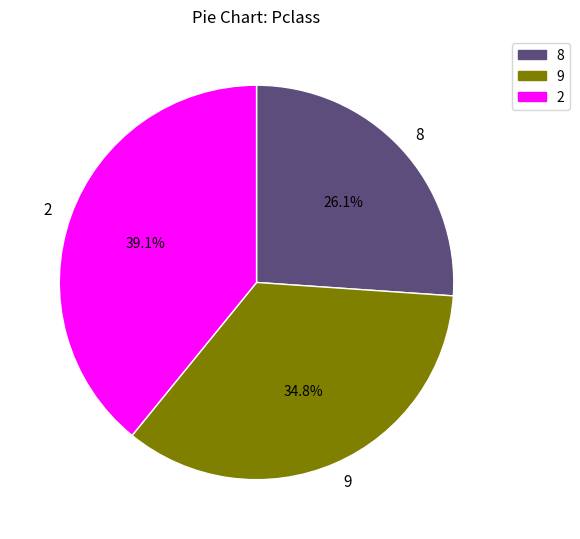

Does any single category account for the majority?

No